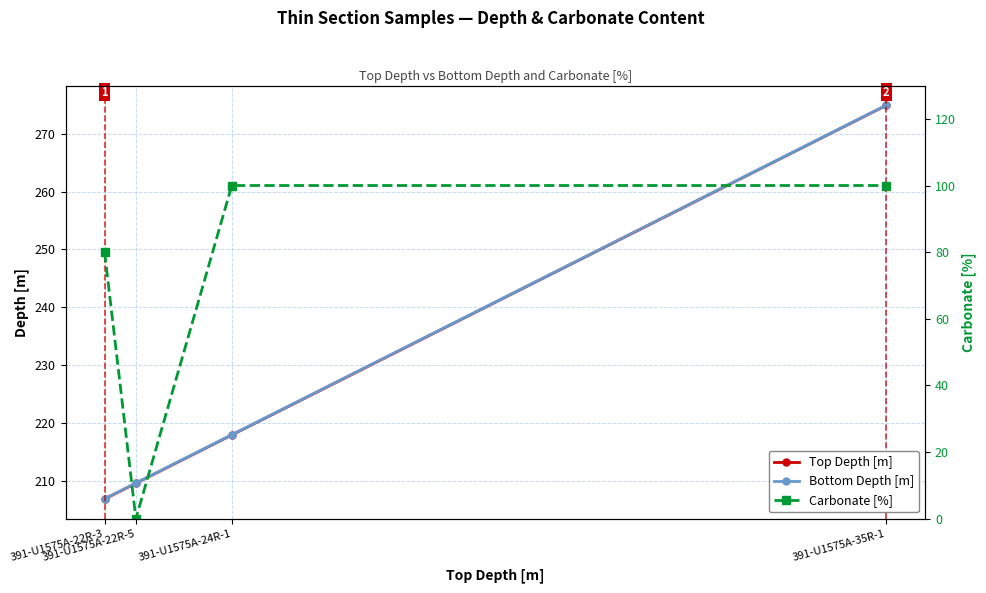

How many lines are shown in the chart?

3